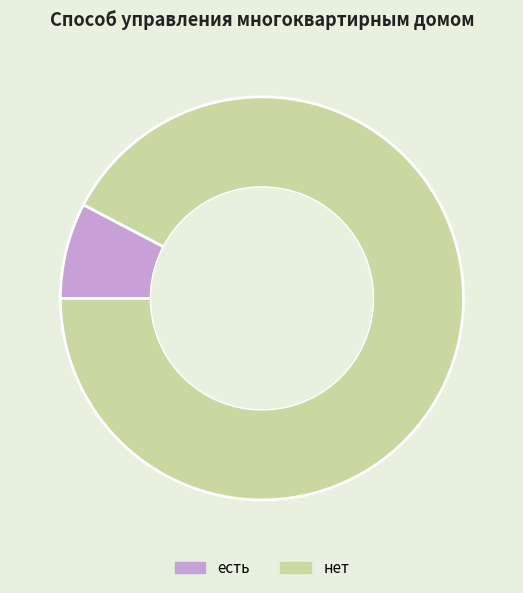

Which slice is the smallest?

есть